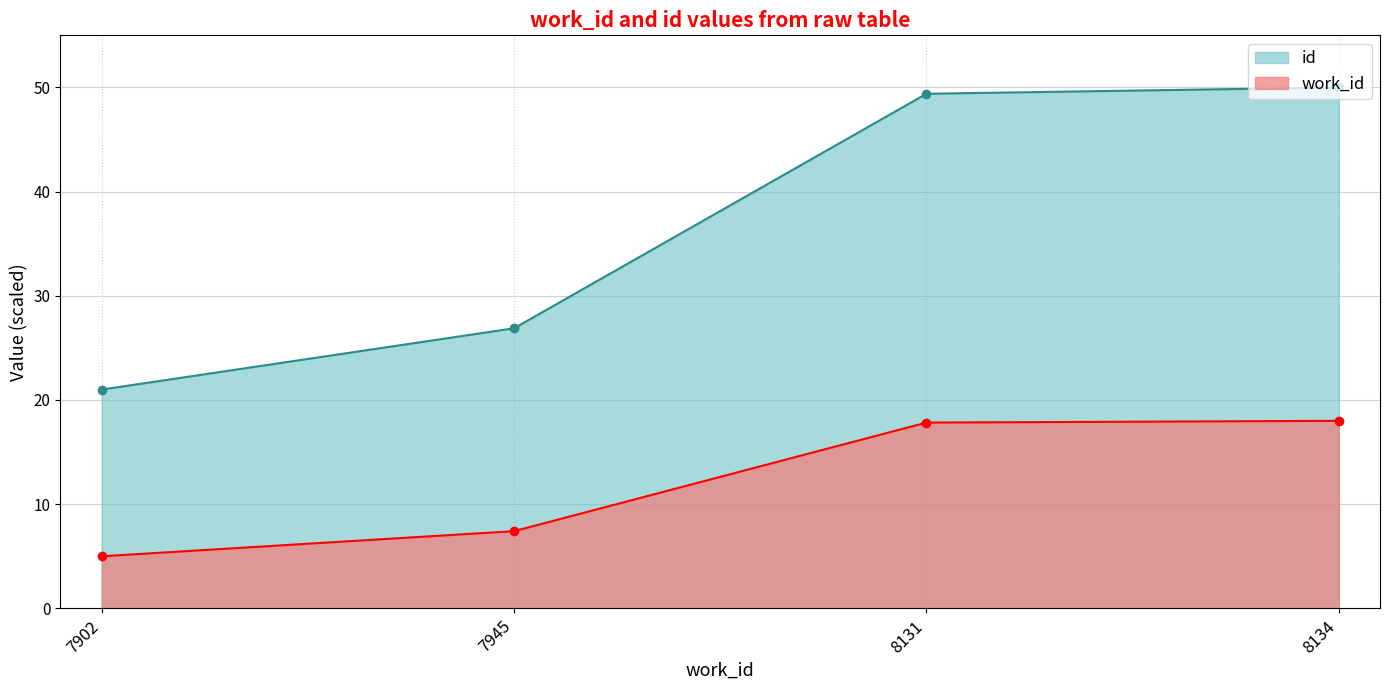

Read the work_id value at 8131.

17.8